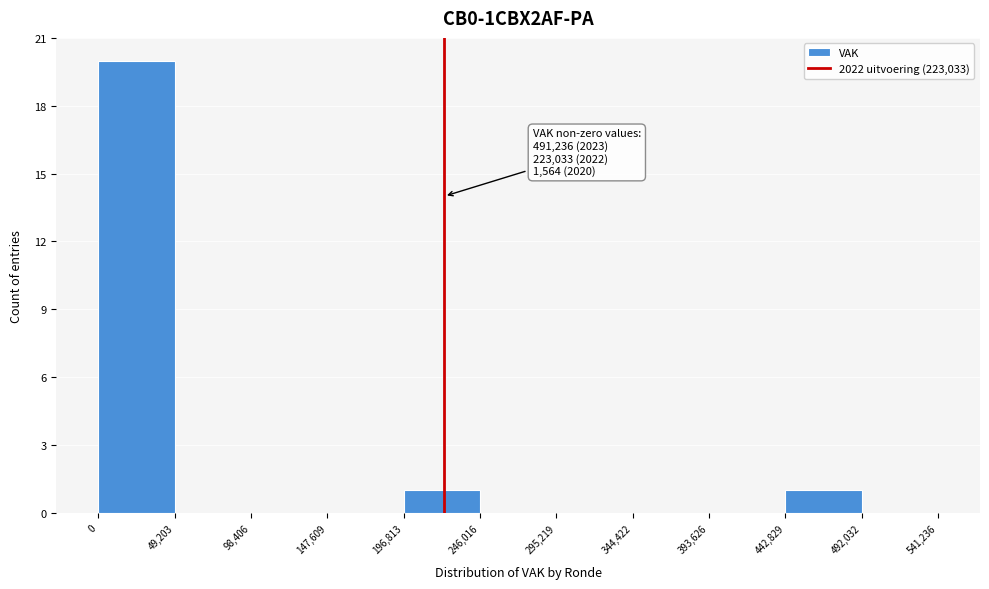

Over which range of the x-axis is the bar tallest?

0 to 49,203